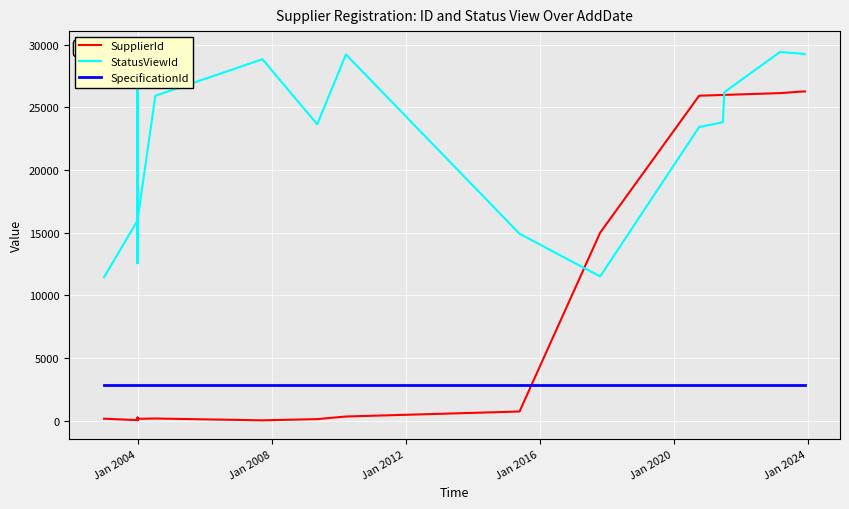

How many lines are shown in the chart?

3